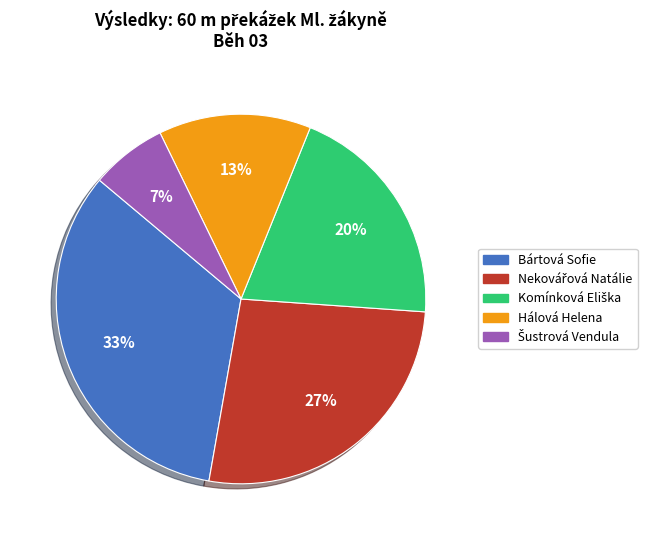

Count the number of slices in the pie.

5